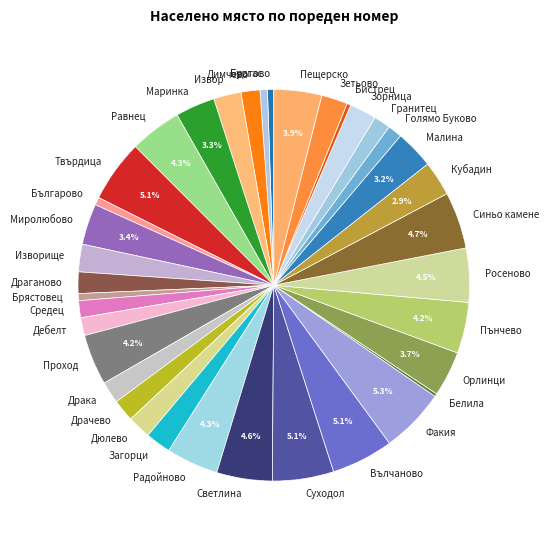

True or false: Пънчево accounts for 4% of the total.

True